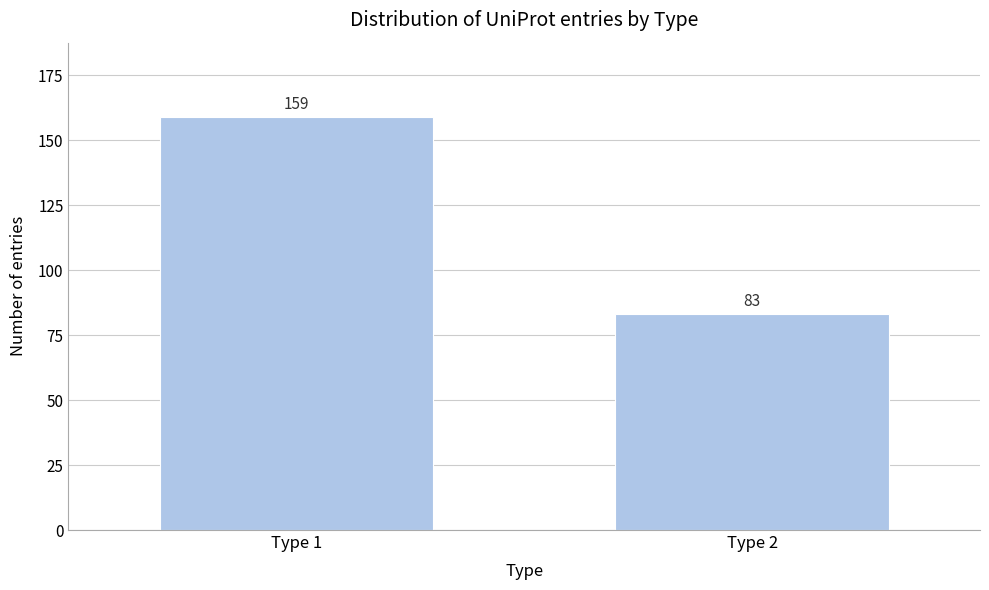

Reading right to left, extract all data points from this chart.

83	159